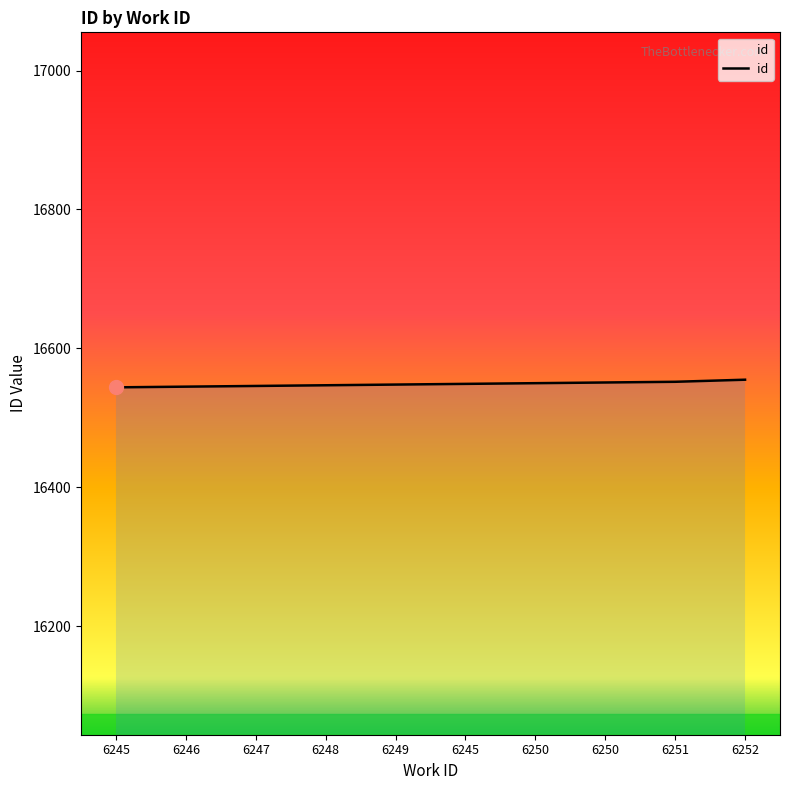

How many lines are shown in the chart?

1